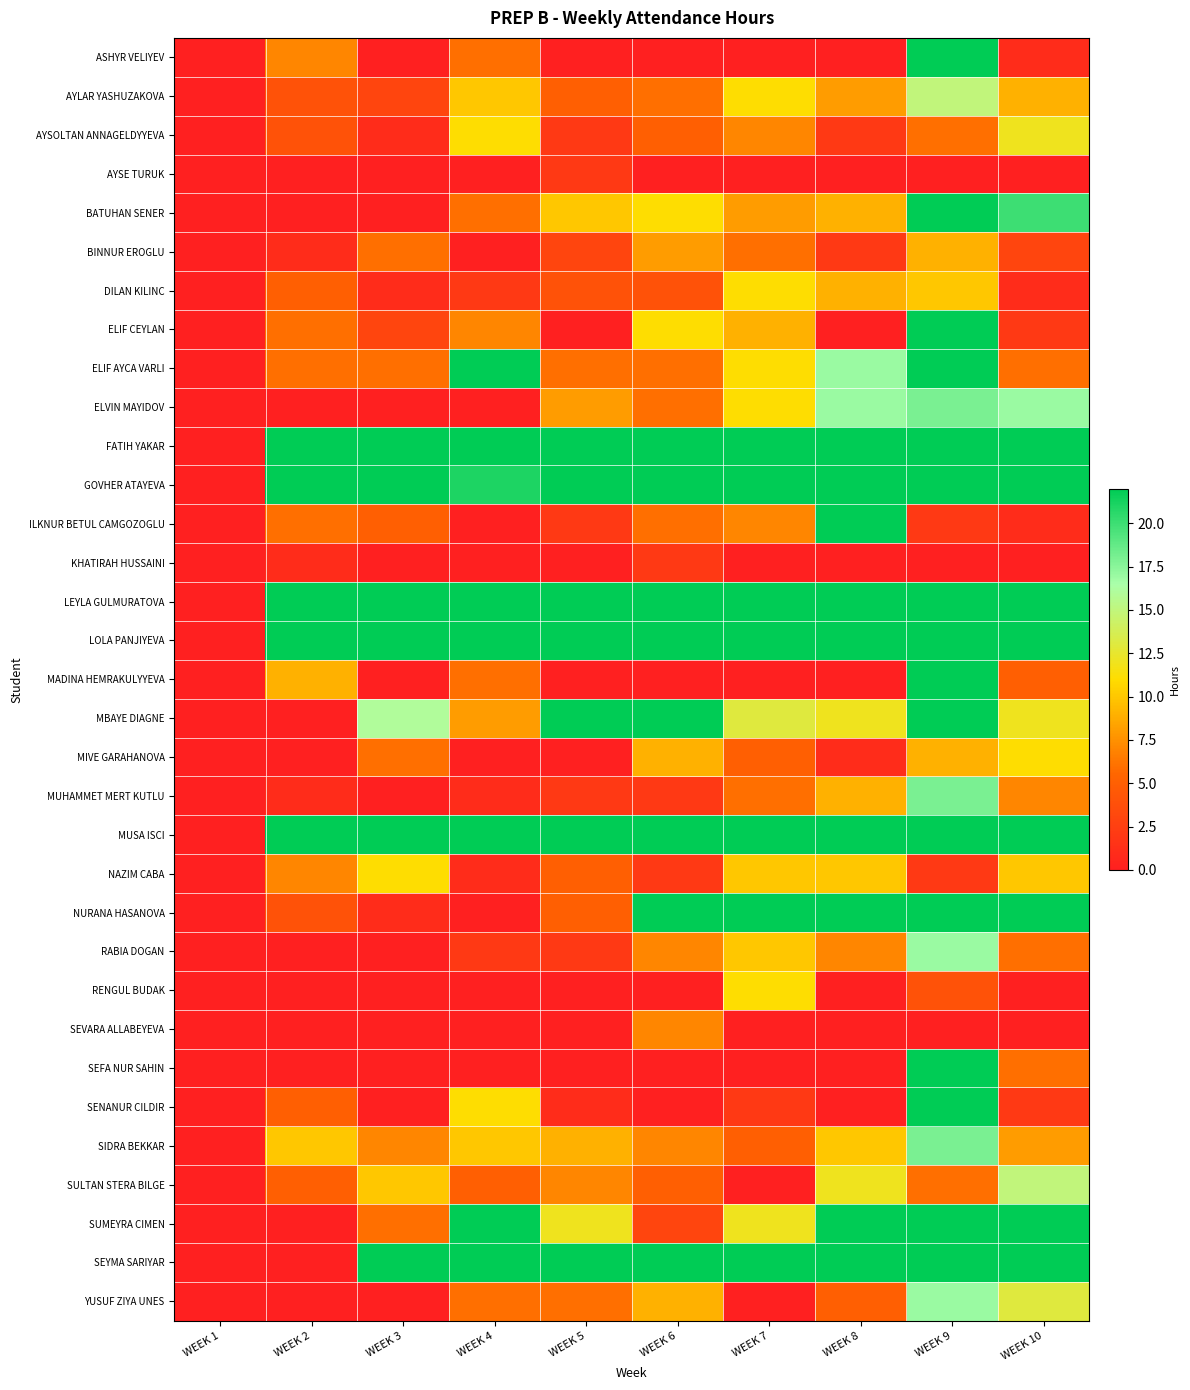

Which label corresponds to the largest value in the chart?

WEEK 9